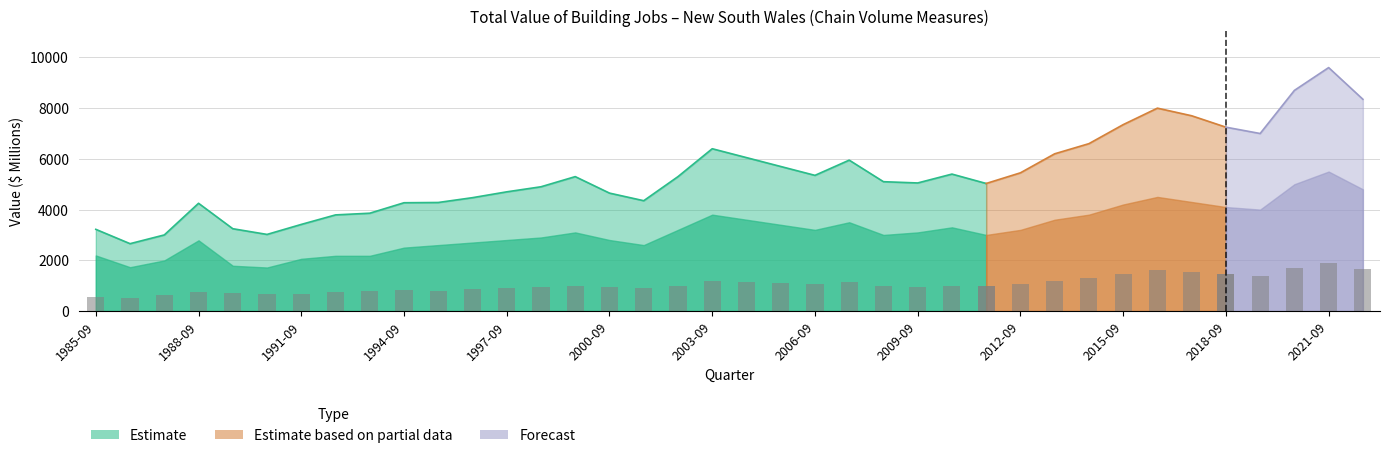

Between 1987-09 and 1993-09, which is larger?

1993-09